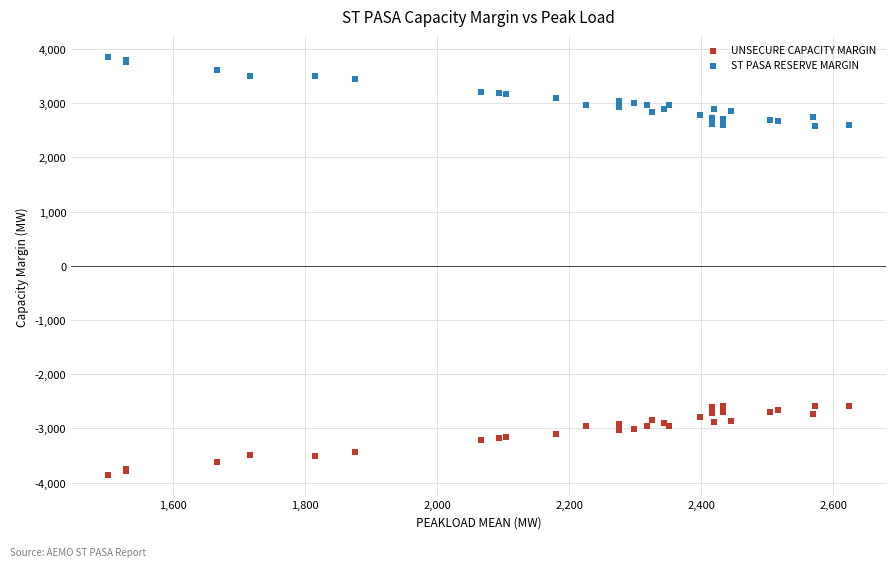

Which series reaches the minimum Y coordinate?

UNSECURE CAPACITY MARGIN